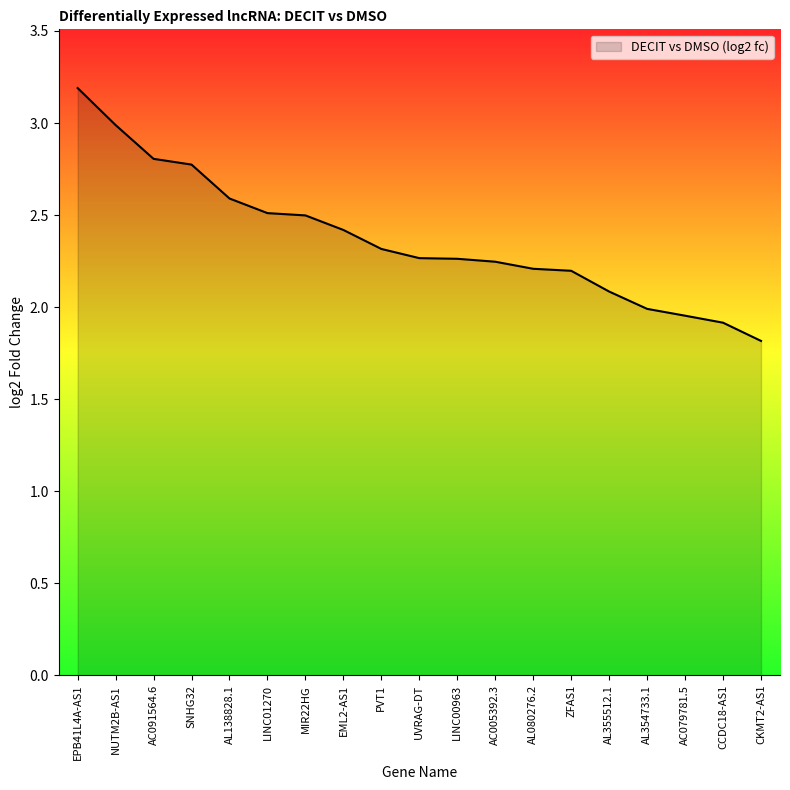

How many lines are shown in the chart?

1